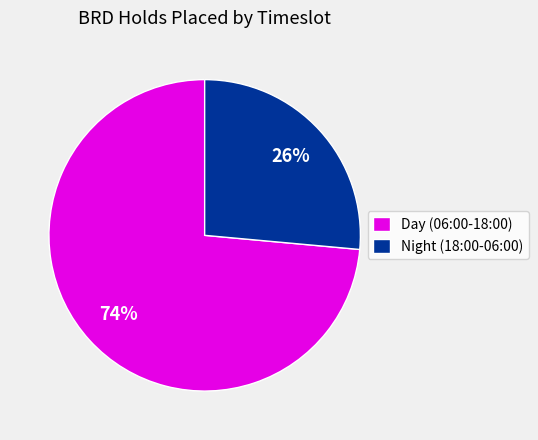

Is it true that Night (18:00-06:00) is 15% of the pie?

False